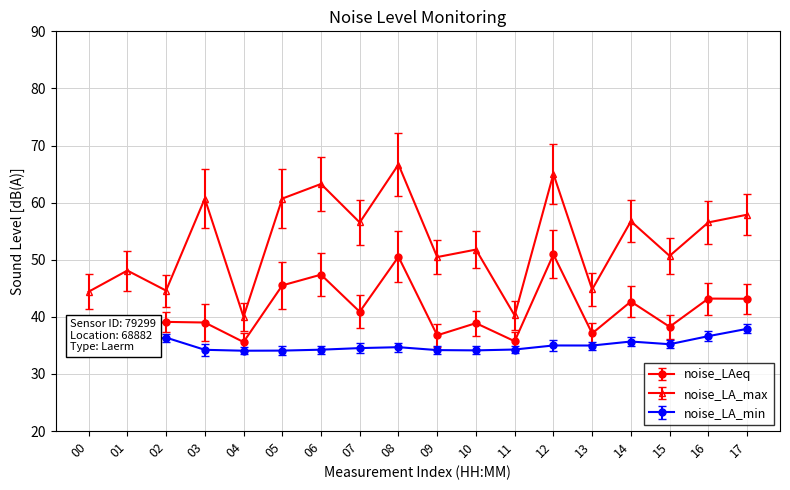

Where is noise_LA_max nearest to the value 53?

10